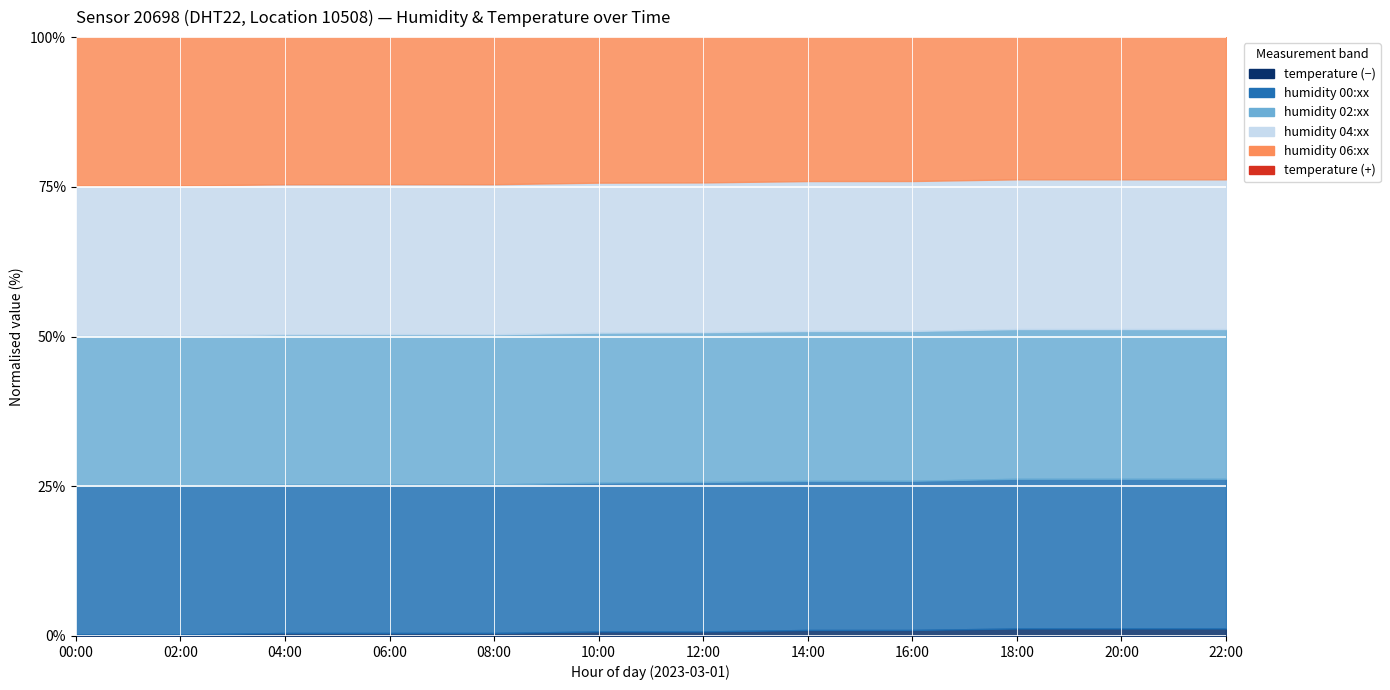

True or false: temperature_neg has more than 2 interior local peaks.

False